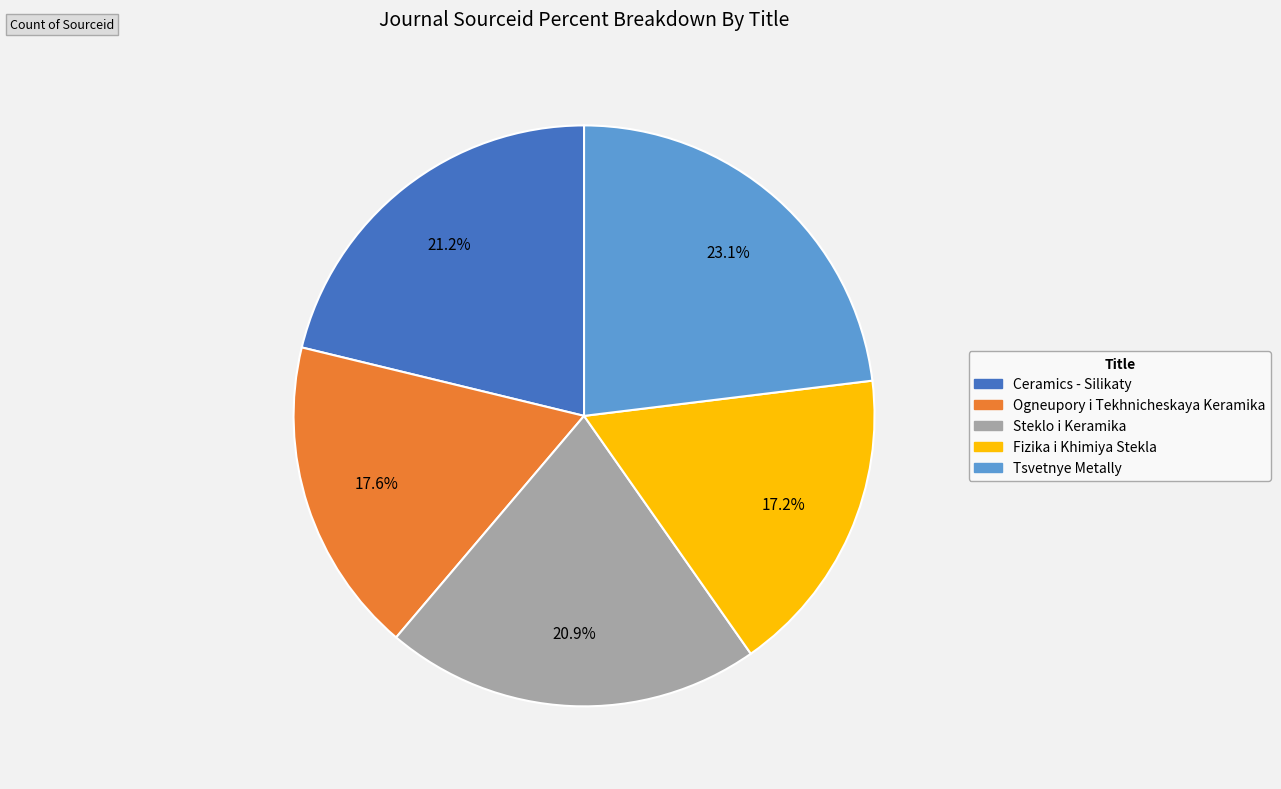

Which slice is the largest?

Tsvetnye Metally